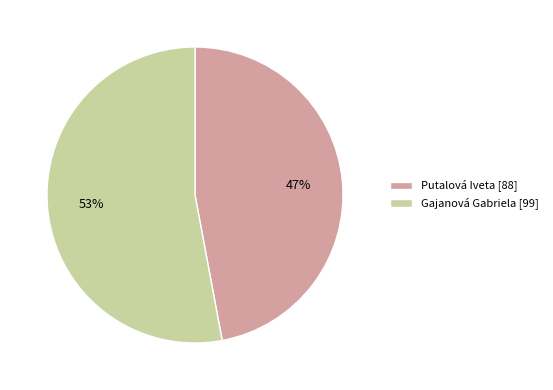

To the nearest percent, what percentage of the pie is Putalová Iveta?

47%